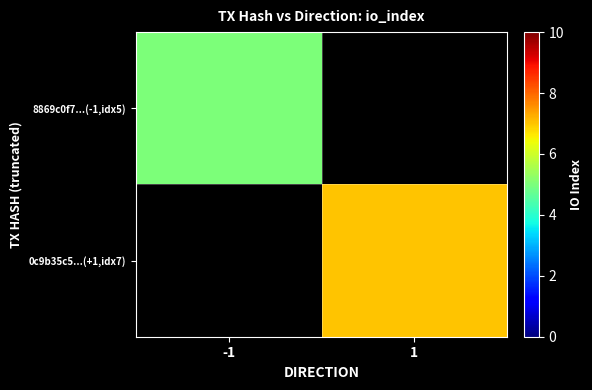

The 8869c0f7...(-1,idx5) series shows 8.9 at -1. True or false?

False